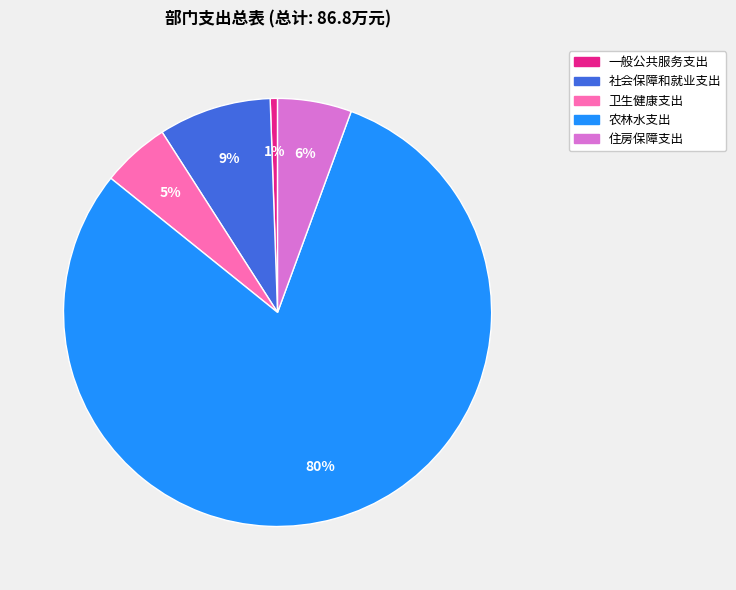

Is it true that 农林水支出 is 73% of the pie?

False